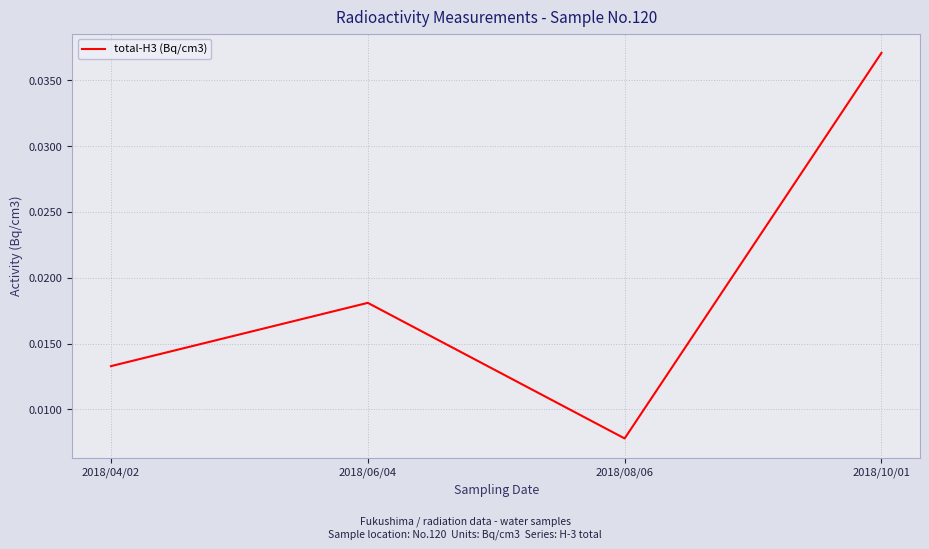

How many interior local valleys (lower than both neighbors) does the data have?

1